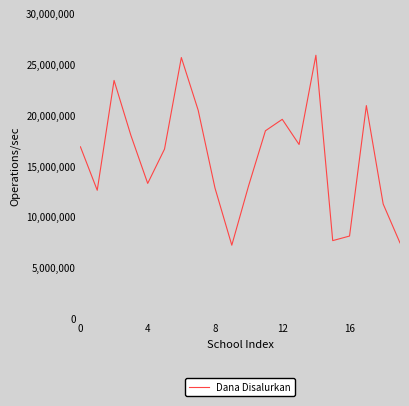

What is the greatest value displayed?

25875000